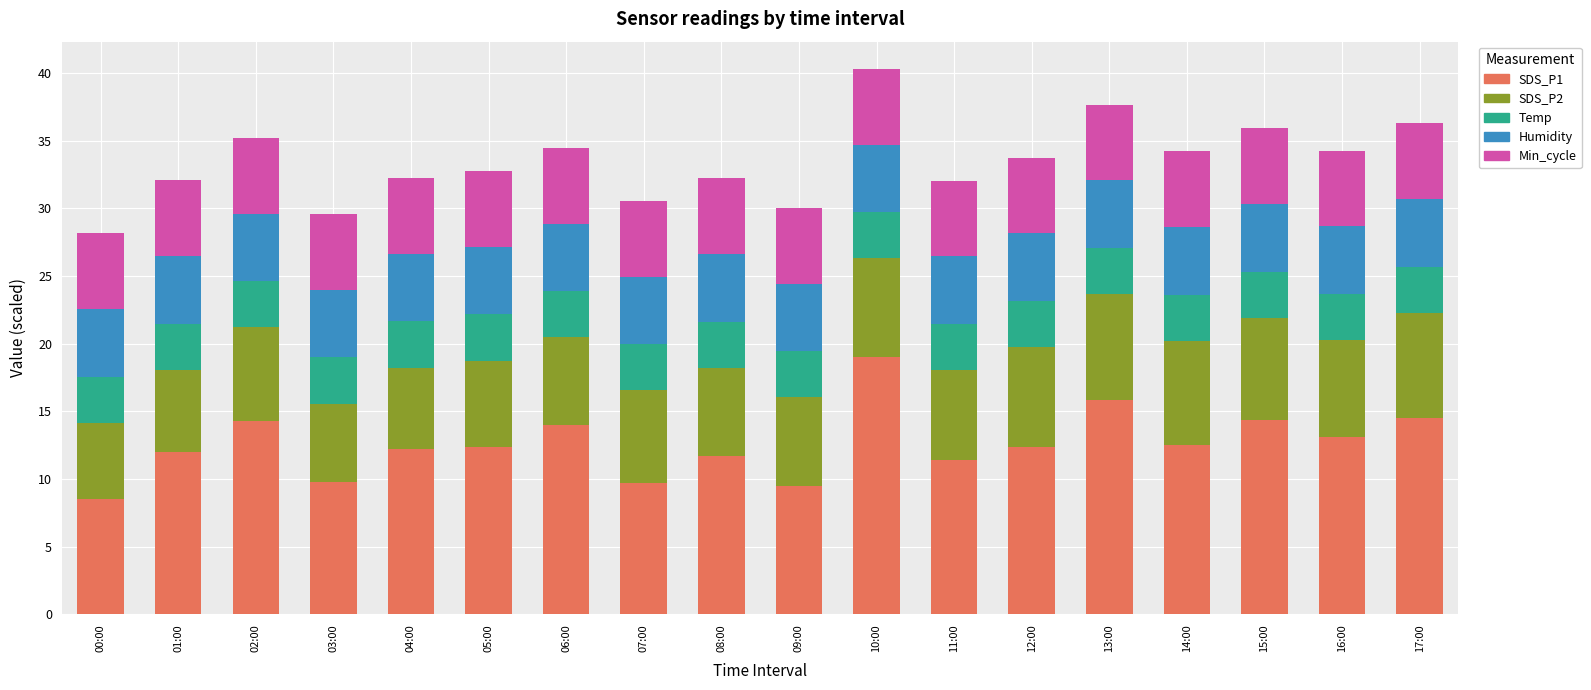

What is the total value across all series at 11:00?

32.0